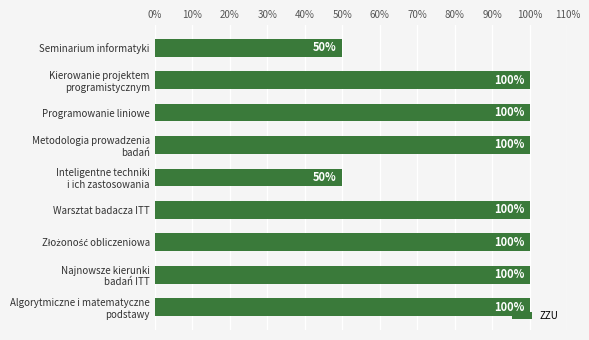

What is the difference between the maximum and second lowest values?

50